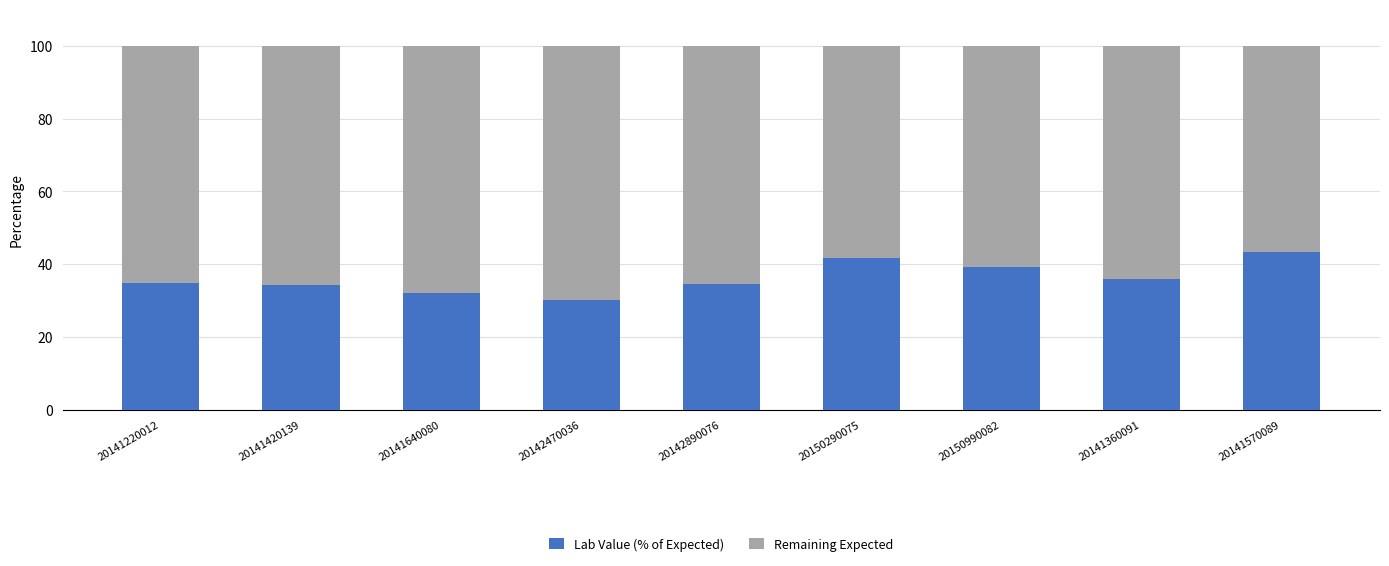

What are all the series names shown in the legend?

Lab Value (% of Expected), Remaining Expected